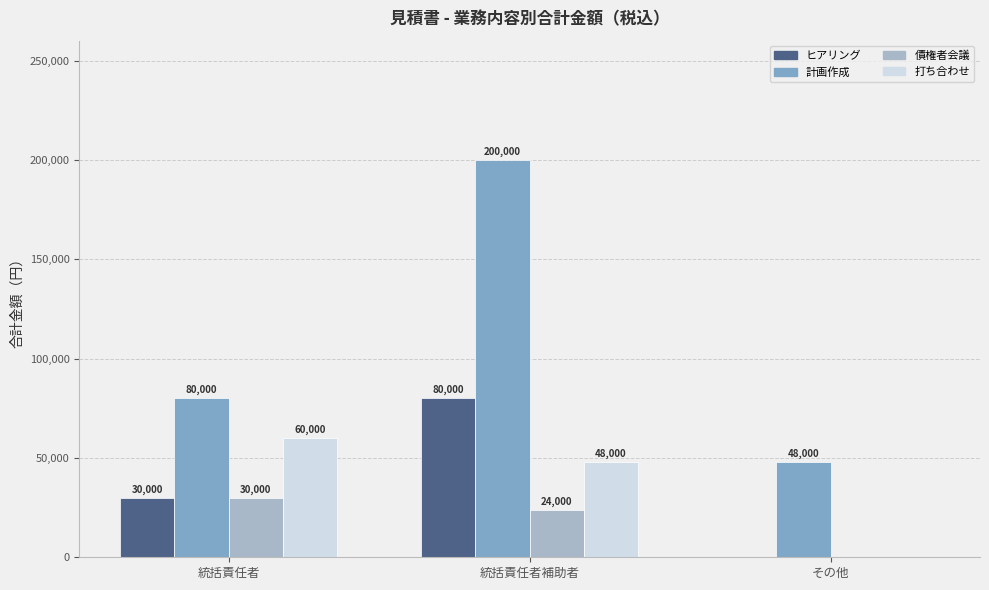

What is the sum of all 債権者会議 values?

54000